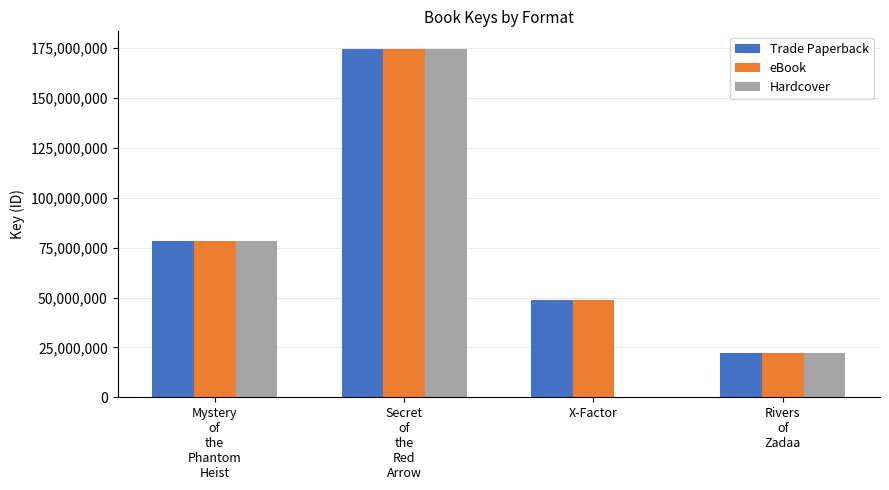

What is the total value across all series at X-Factor?

97465274